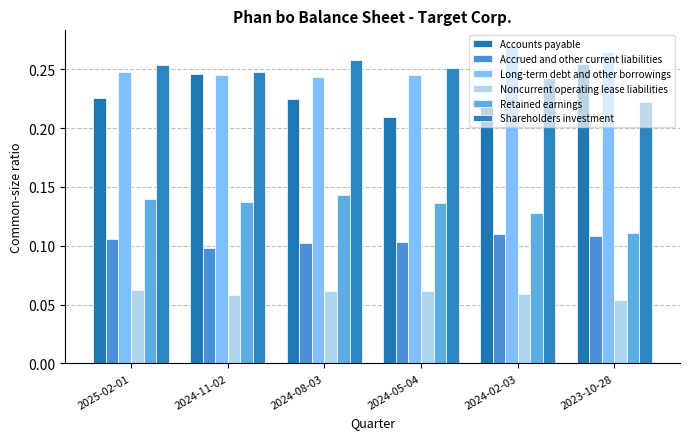

At which label is Shareholders investment closest to 0?

2023-10-28